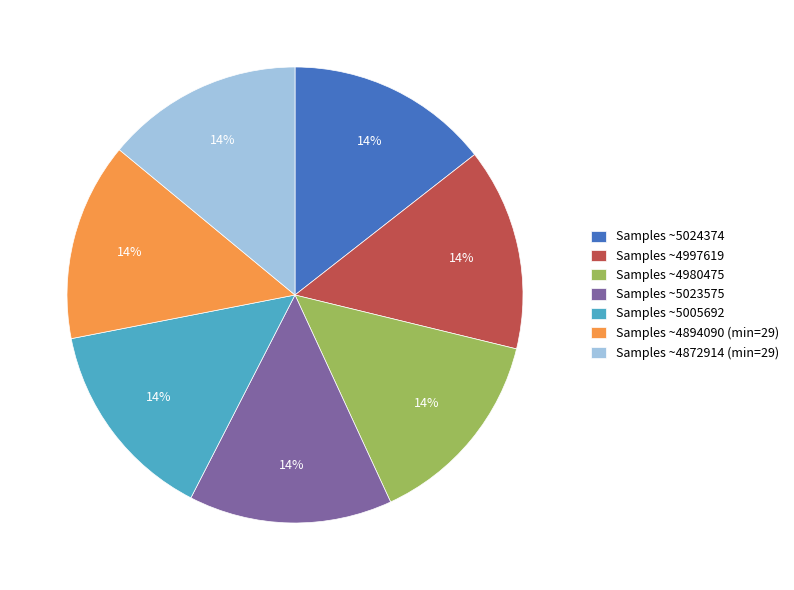

To the nearest percent, what percentage of the pie is Samples ~5023575?

14%